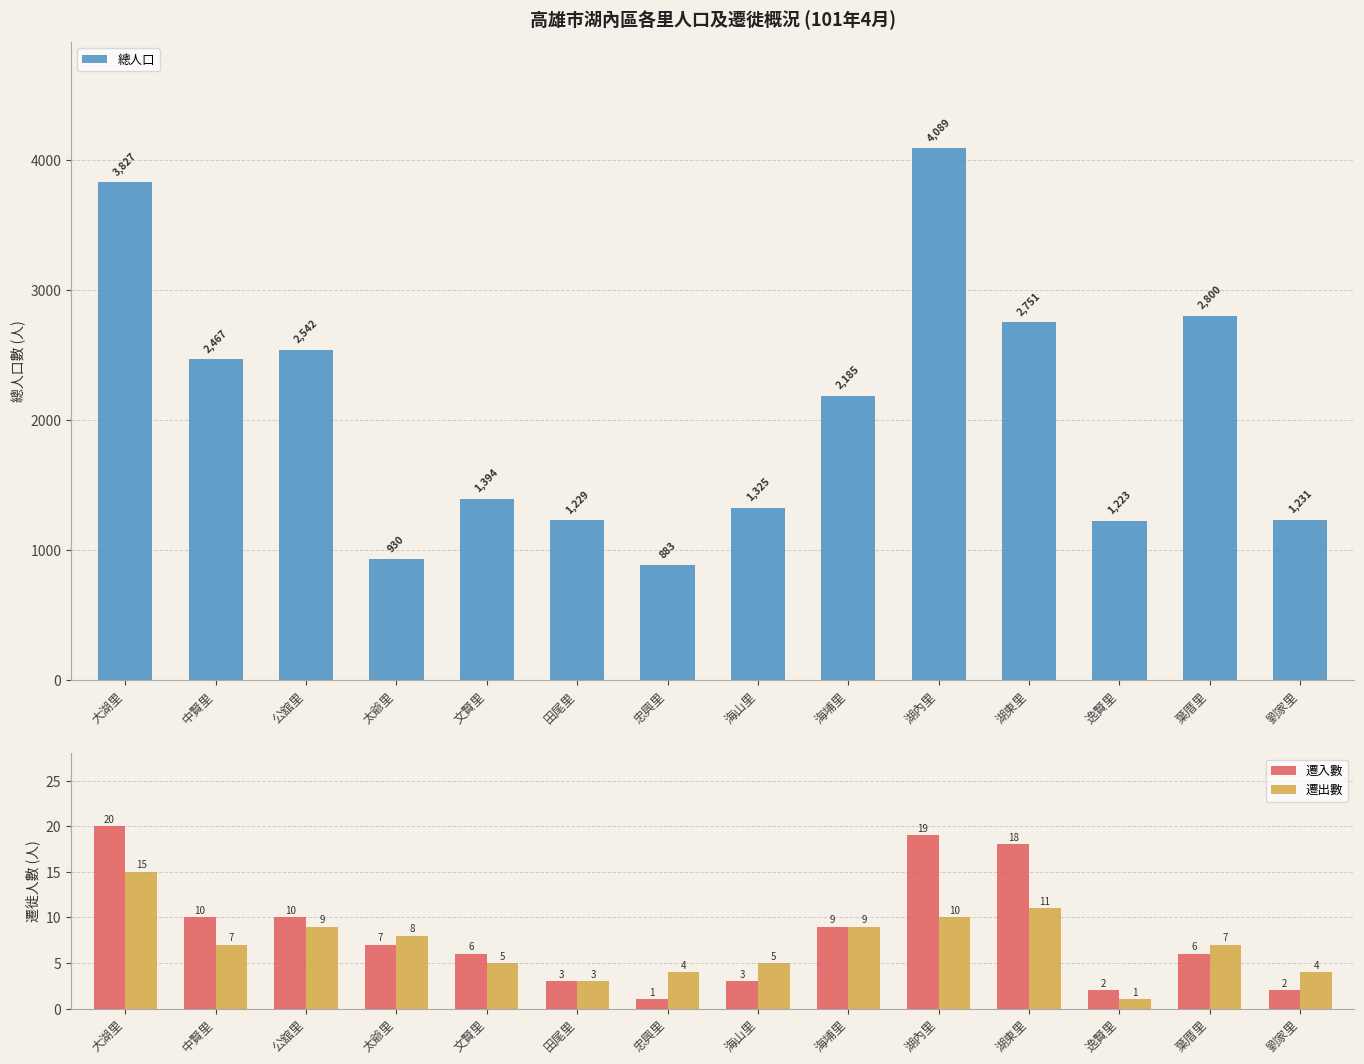

What is the label of the 12th bar from the left?

逸賢里